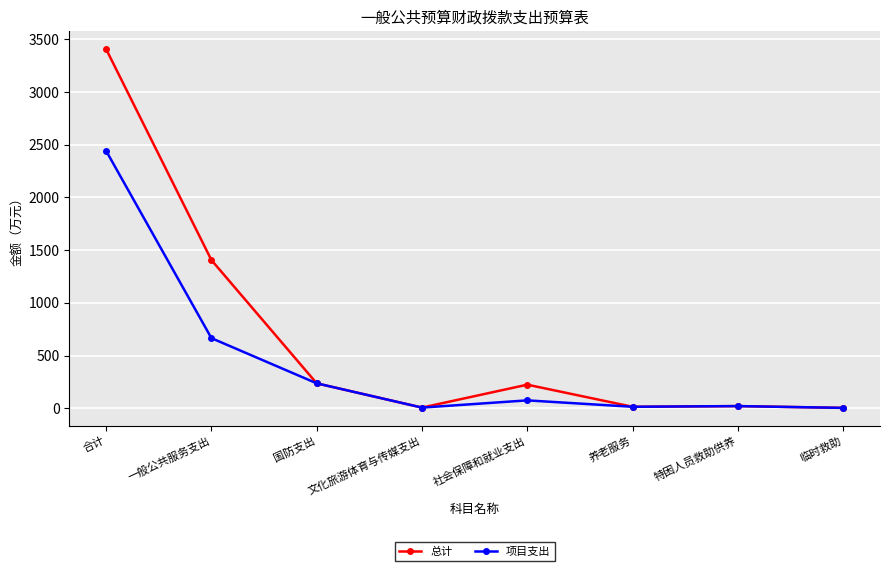

Rank the series by their maximum value, from highest to lowest.

总计, 项目支出